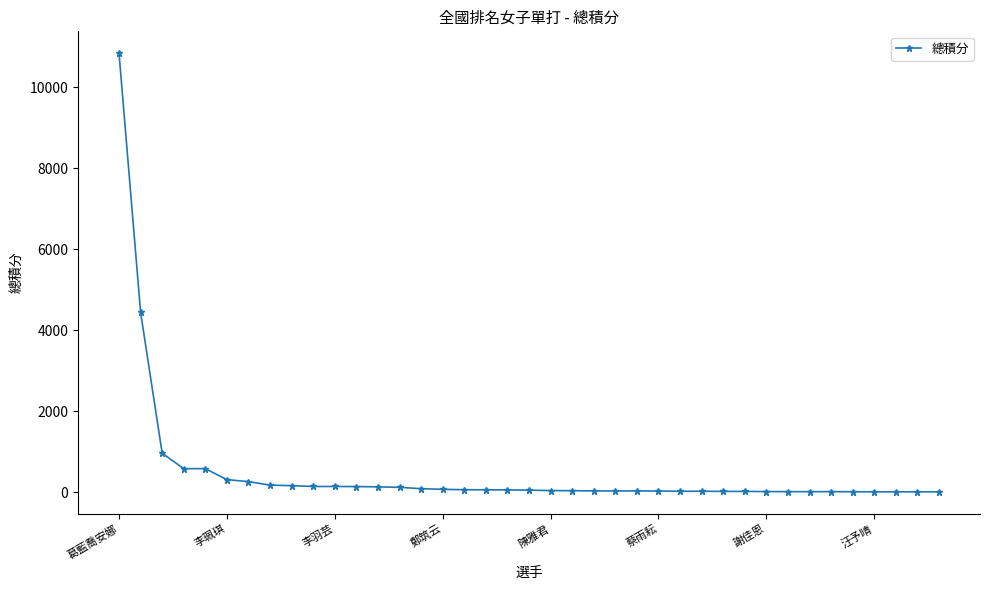

What is the sum of all values?

19712